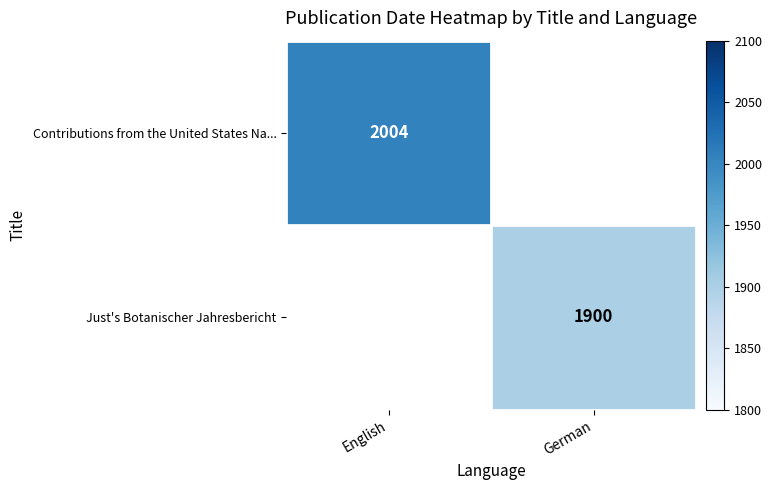

The Contributions from the United States Na... series shows 2004 at English. True or false?

True